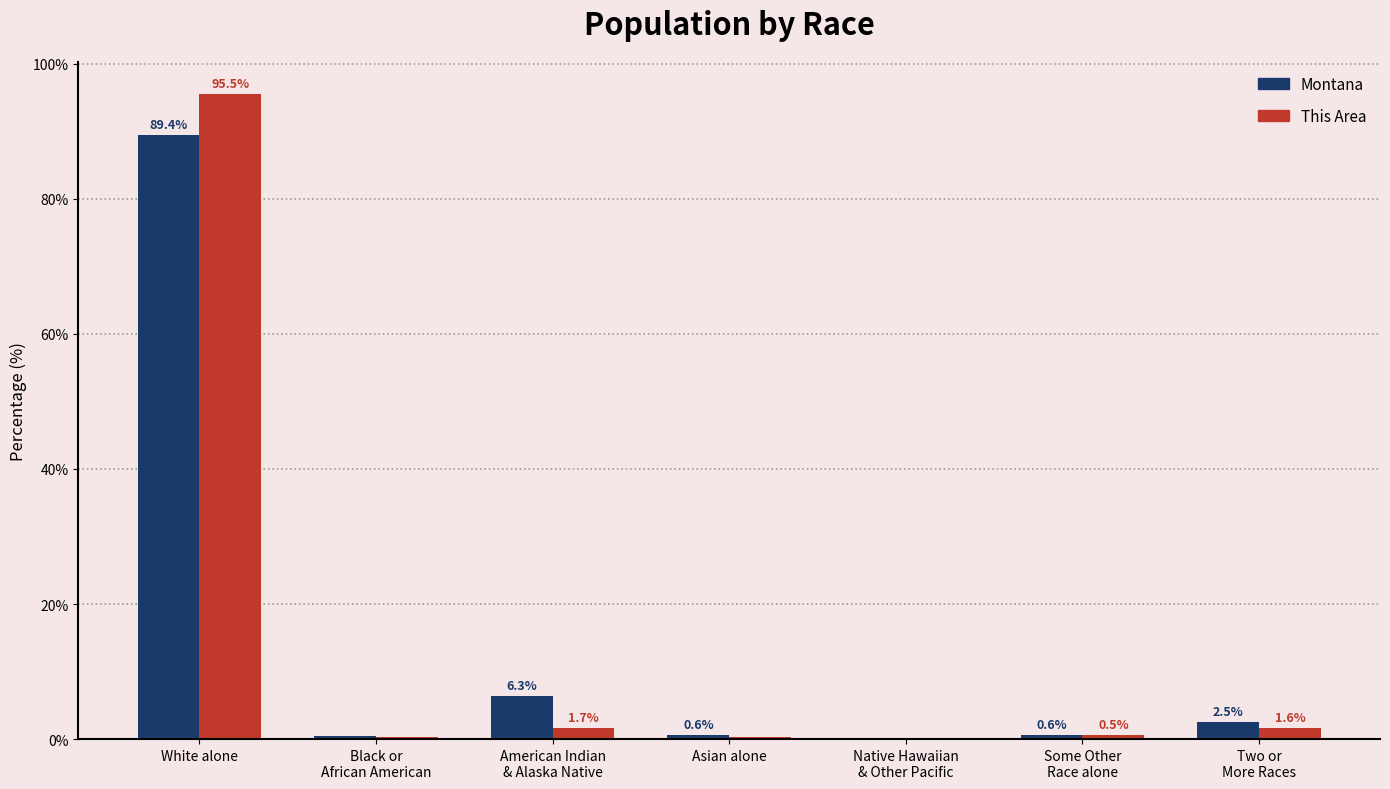

The value of Montana at White alone is 48.6. True or false?

False